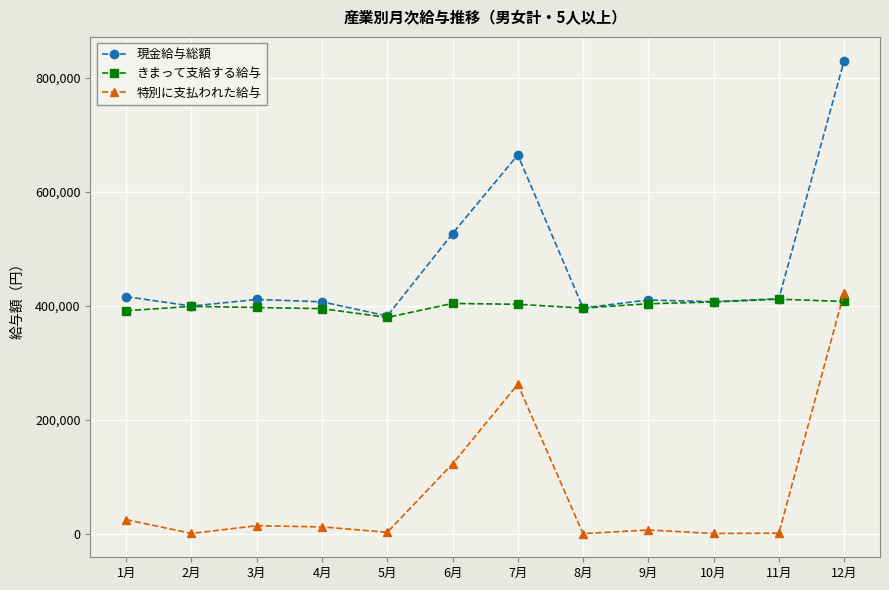

How many lines are shown in the chart?

3